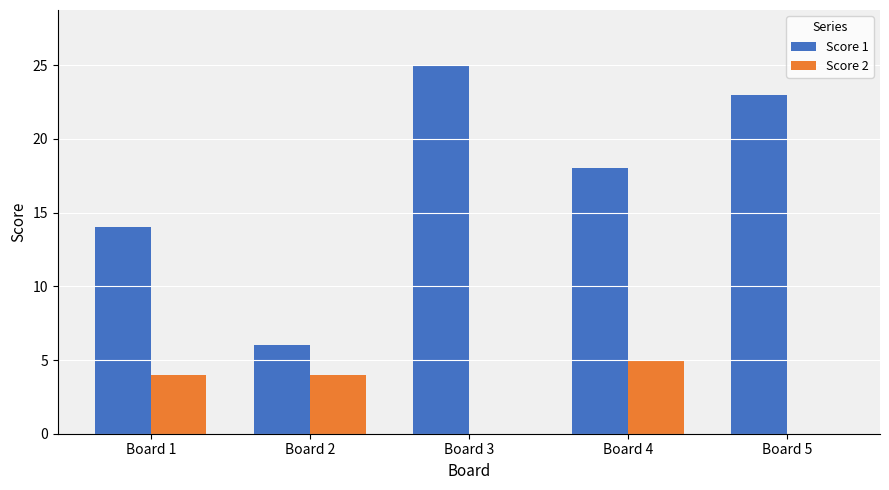

What is the approximate value of Score 1 at Board 1?

14